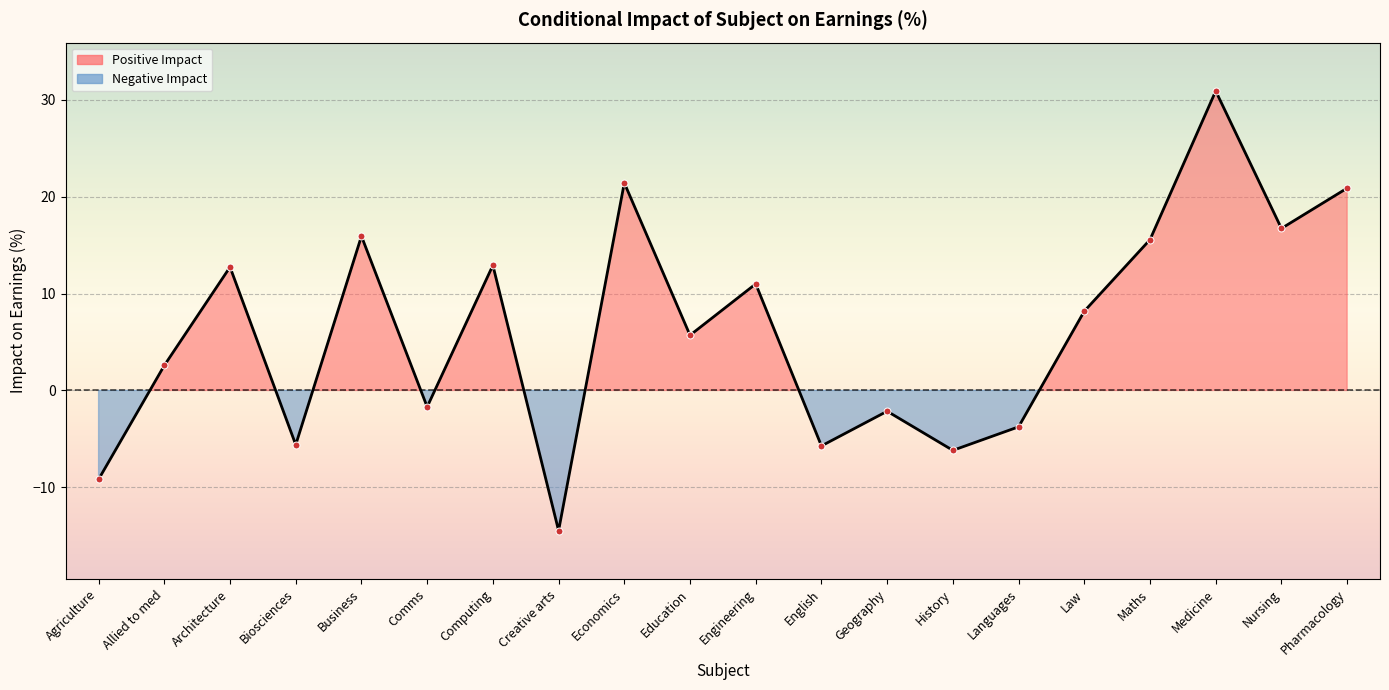

Which has a higher value, Allied to med or Computing?

Computing